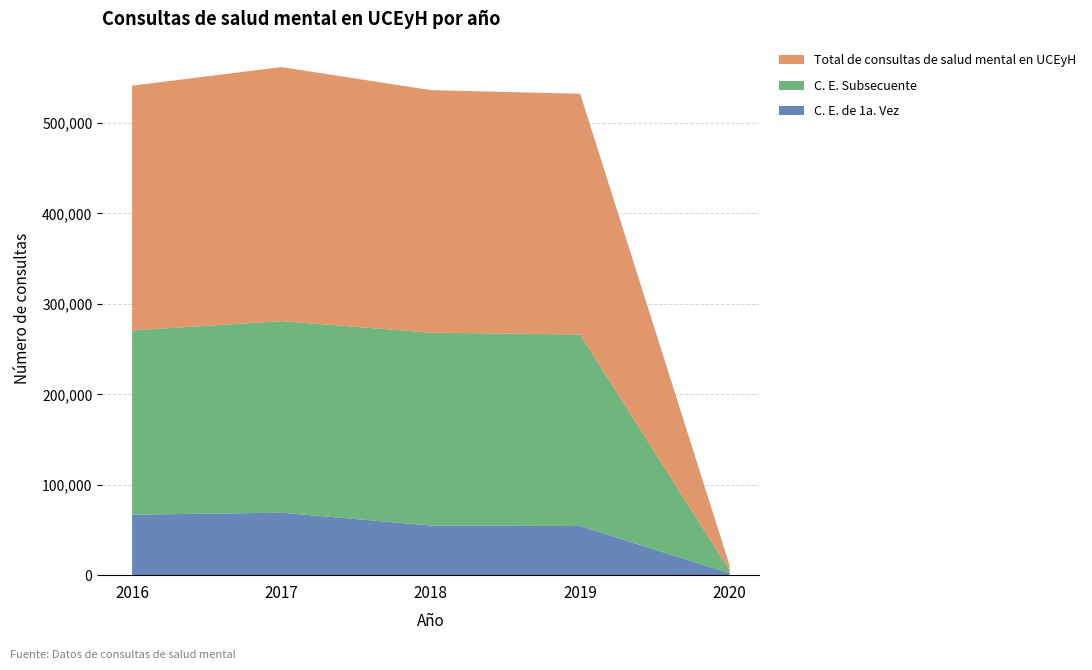

Reading right to left, list all the values displayed in this chart.

C. E. de 1a. Vez: 2087	54355	54930	69080	66906
C. E. Subsecuente: 3405	211852	213302	211889	203775
Total de consultas de salud mental en UCEyH: 5492	266207	268232	280969	270681